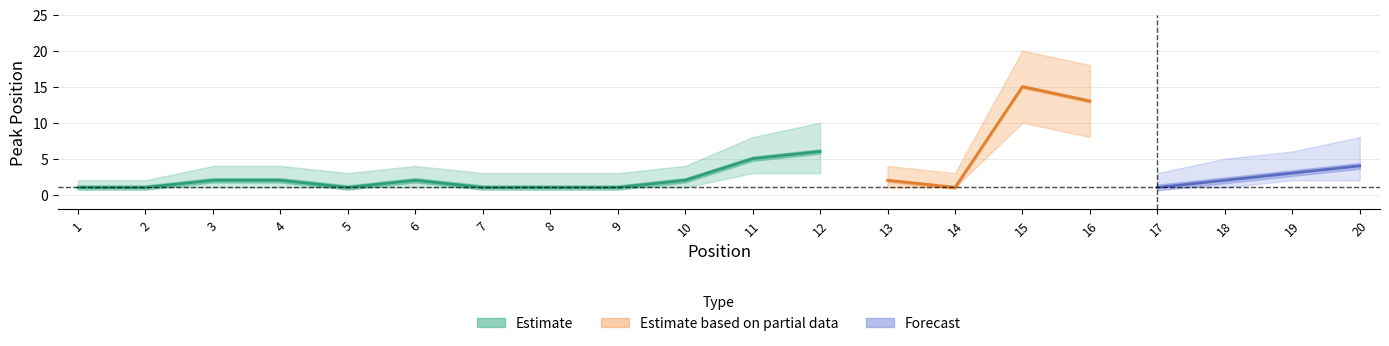

Between 2 and 20, which is larger?

20